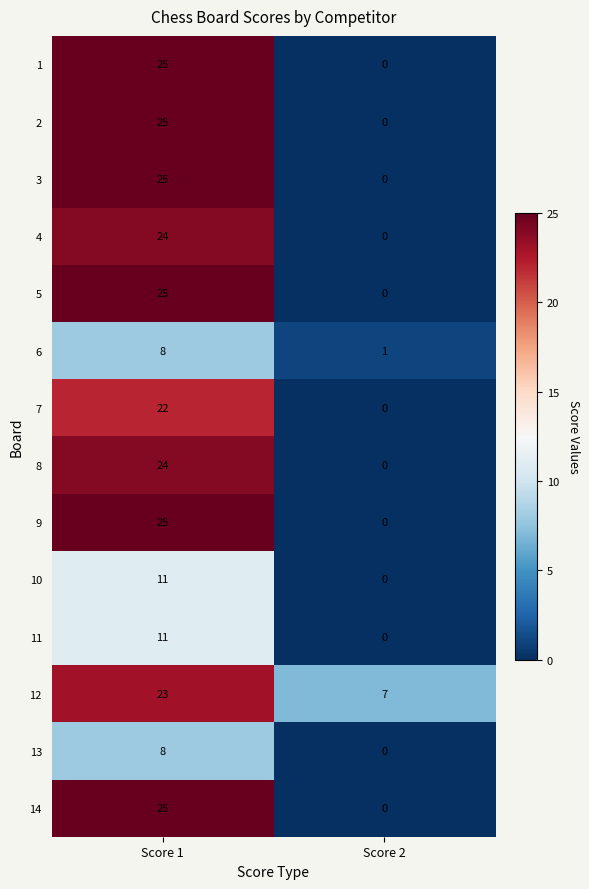

What is the spread (max minus min) of values at Score 2?

7